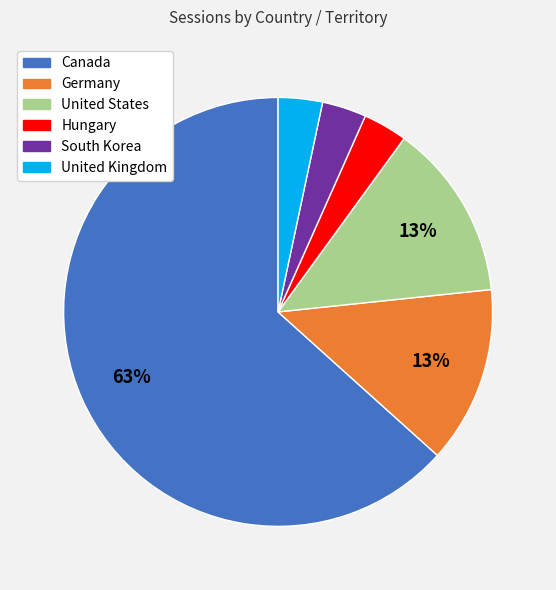

Which slice represents more than half of the pie?

Canada